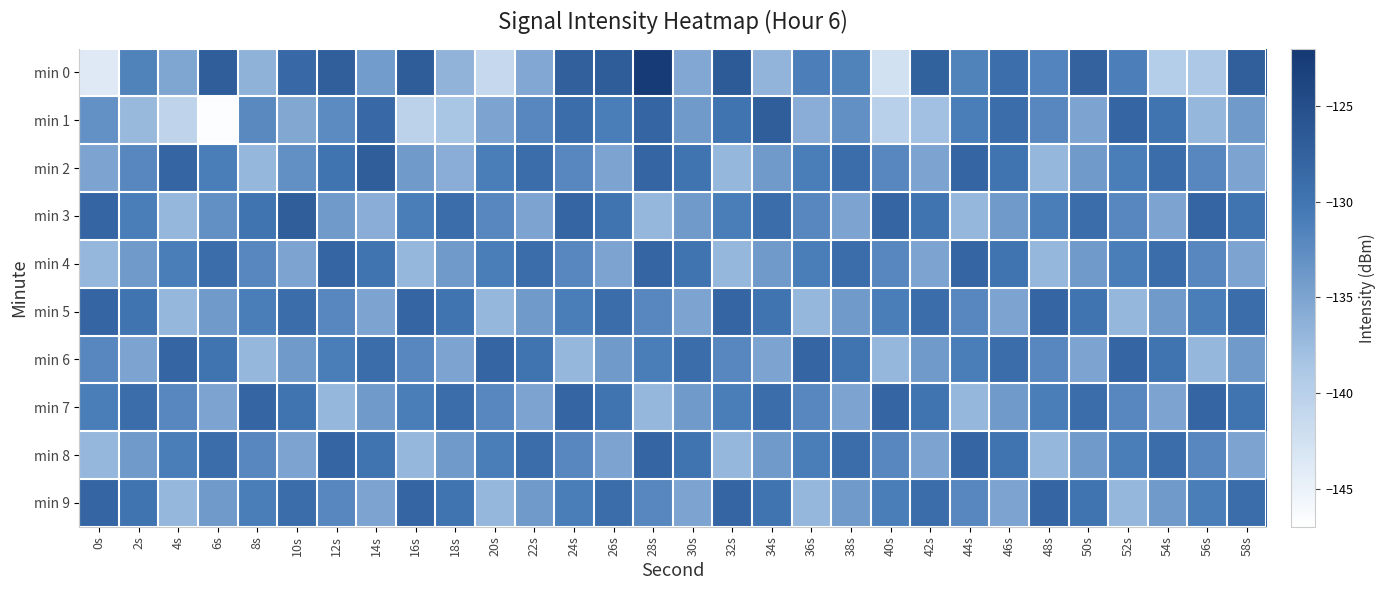

Which has a higher value, 38s or 12s?

12s